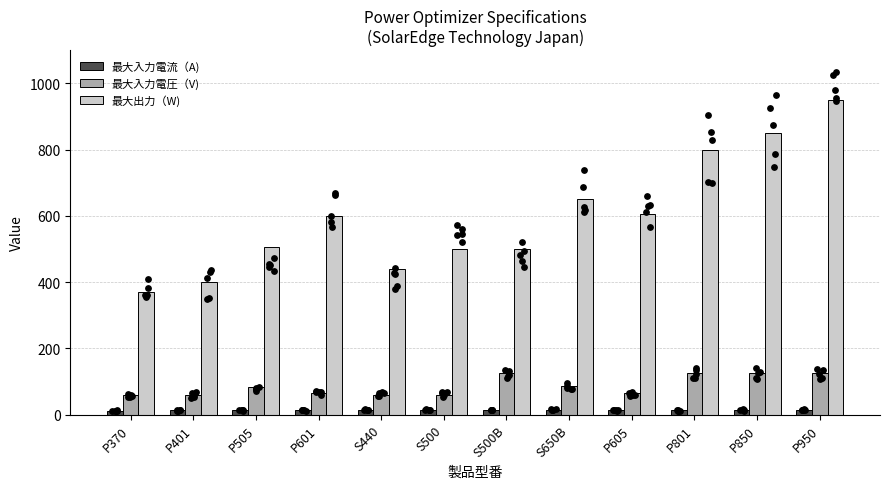

What are all the series names shown in the legend?

最大入力電流（A), 最大入力電圧（V), 最大出力（W)